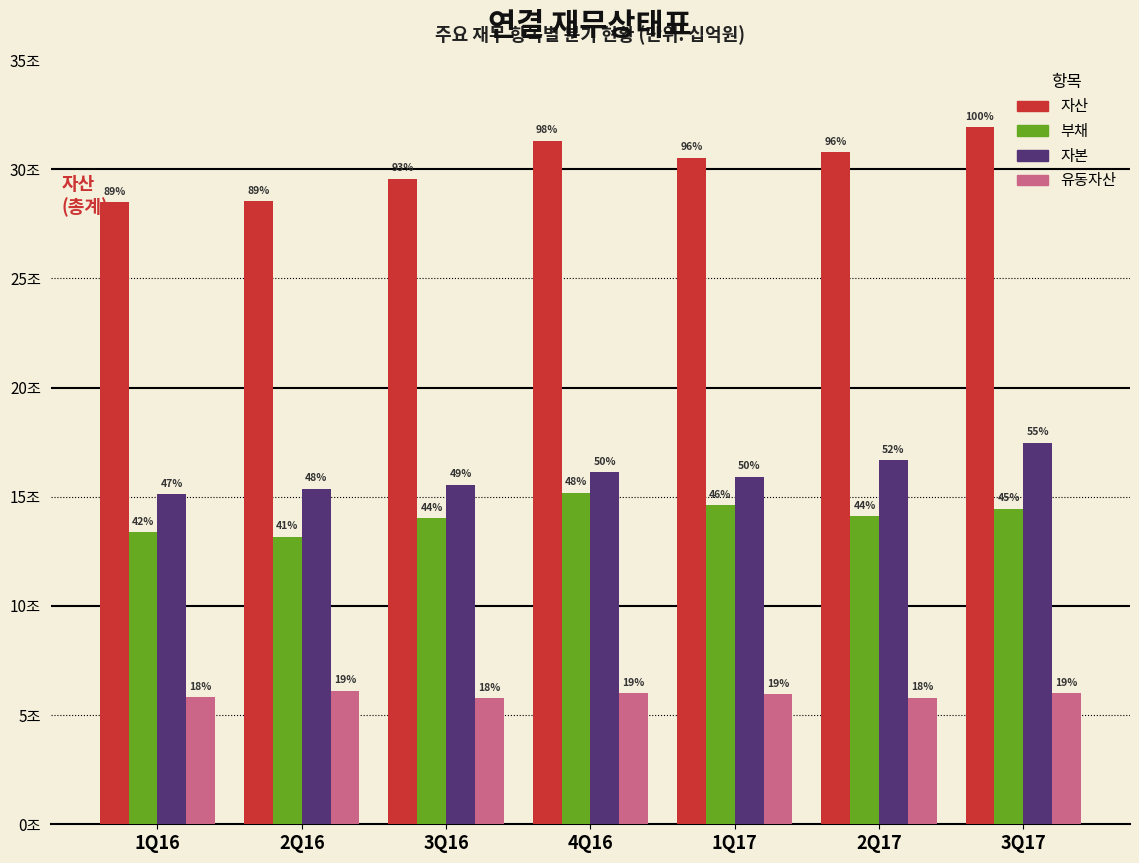

What are all the series names shown in the legend?

자산, 부채, 자본, 유동자산